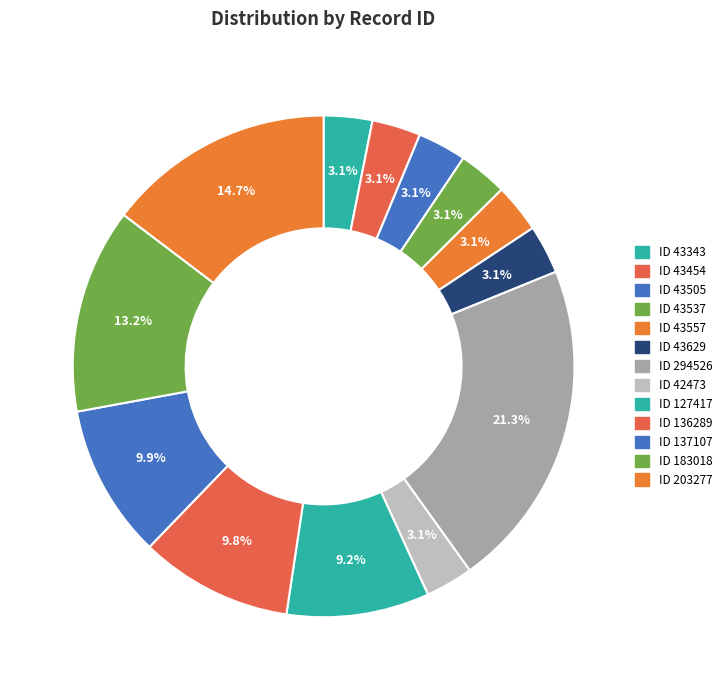

Which category has the biggest portion of the pie?

ID 294526